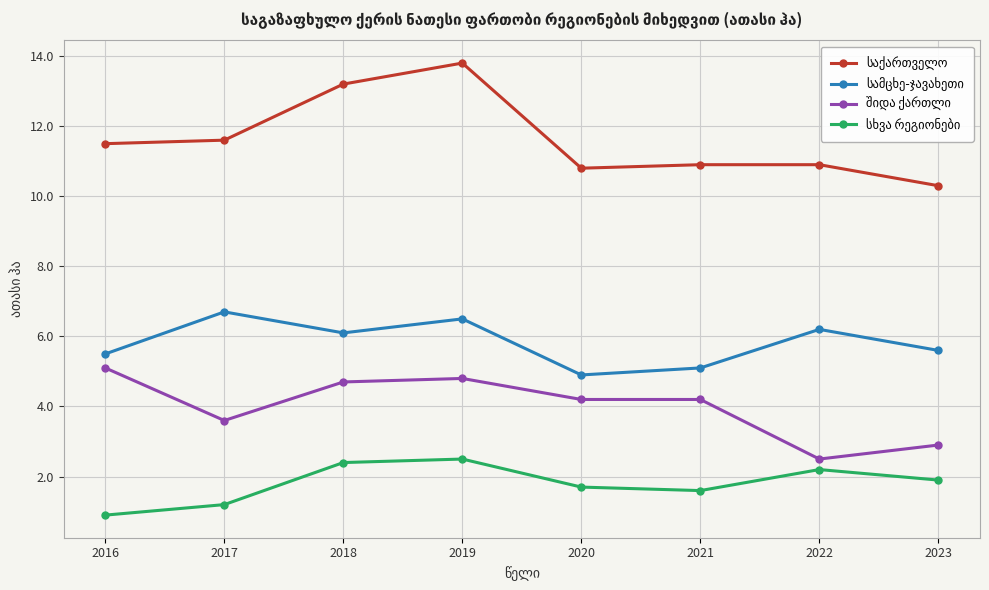

At which category does the chart reach its peak across all series?

2019